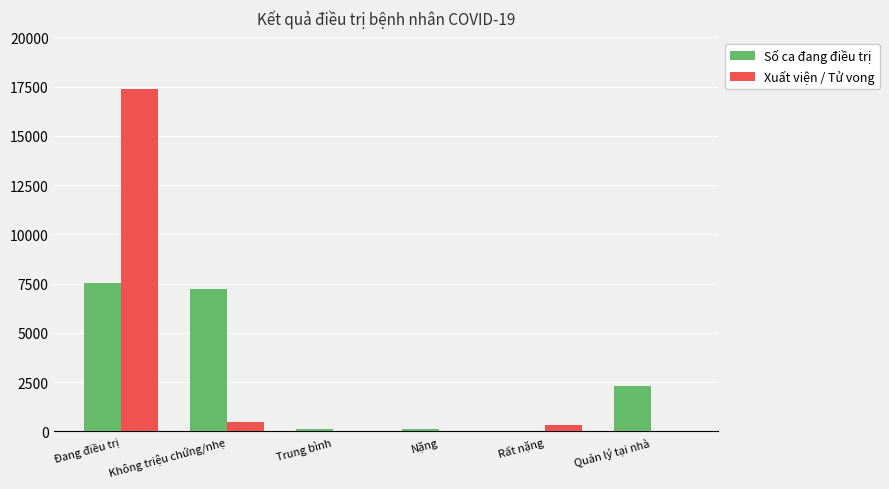

What is the maximum value shown in the chart?

17376